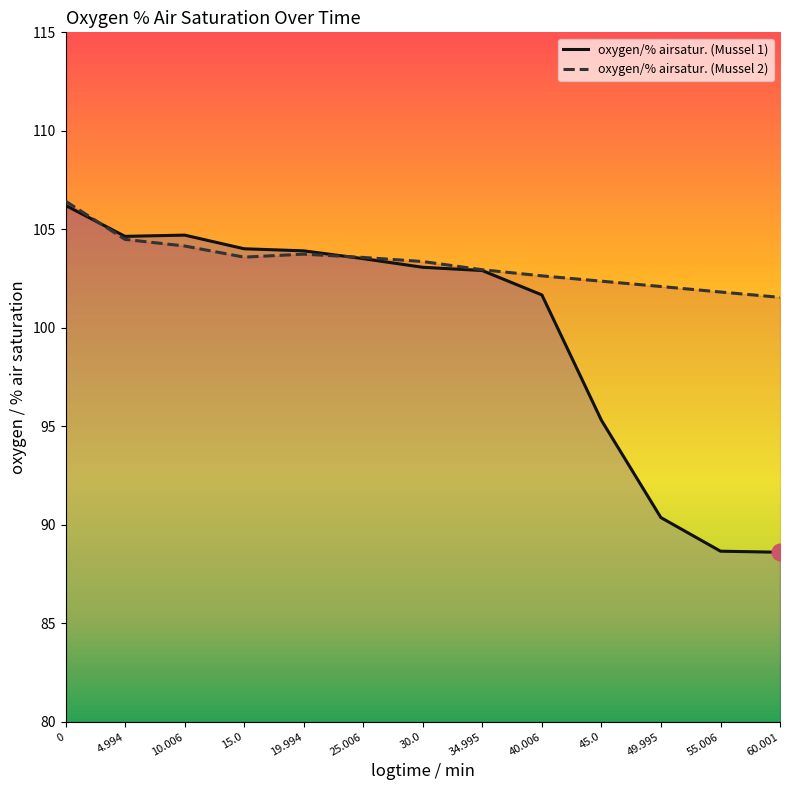

How many times do oxygen/% airsatur. (Mussel 2) and oxygen/% airsatur. (Mussel 1) cross each other?

2